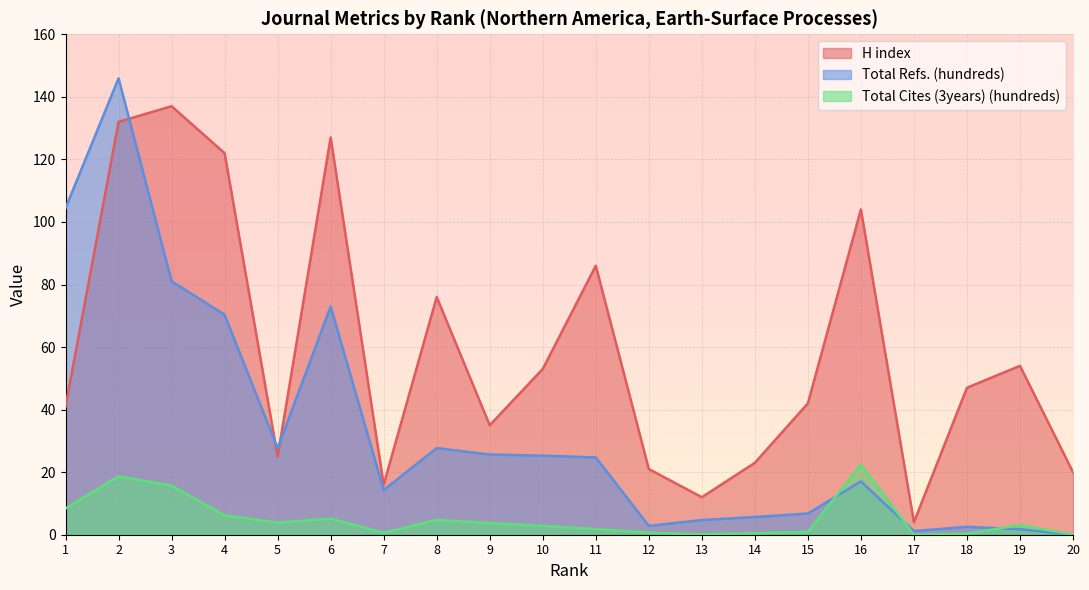

What is the difference between the maximum and minimum values in the H index series?

133.0